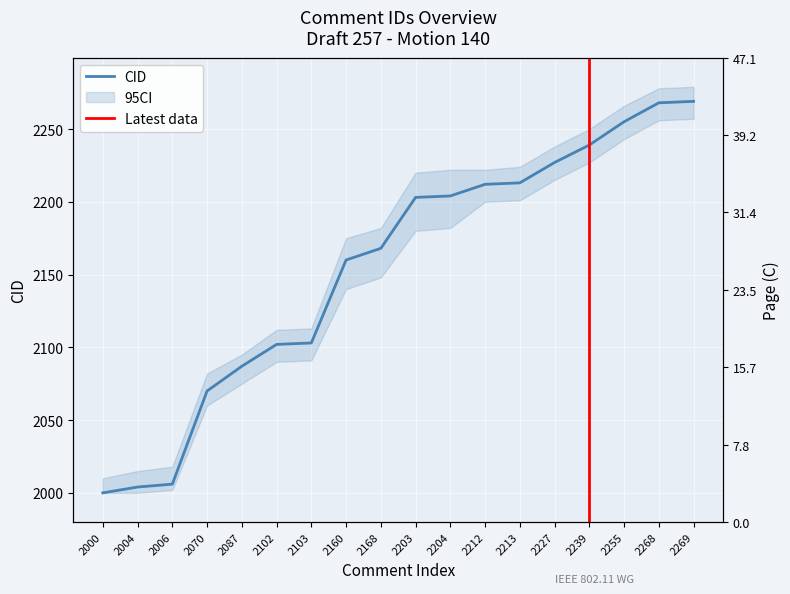

What is the value of the 18th point from the left?

2269